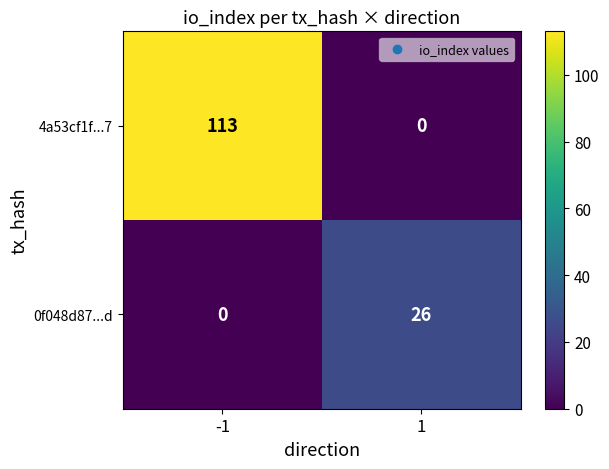

What is the difference between the 0f048d87...d values at -1 and 1?

26